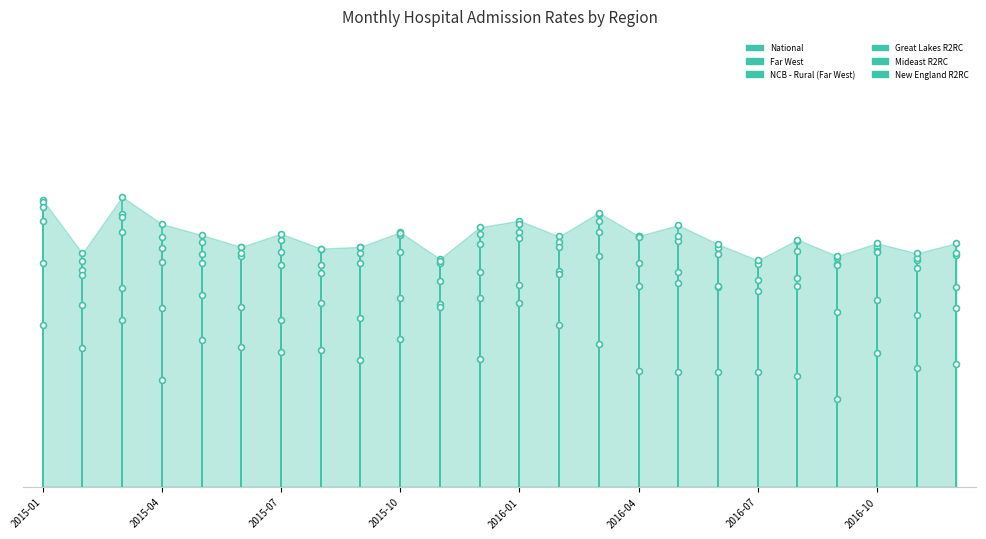

What are all the series names shown in the legend?

National, Far West, NCB - Rural (Far West), Great Lakes R2RC, Mideast R2RC, New England R2RC